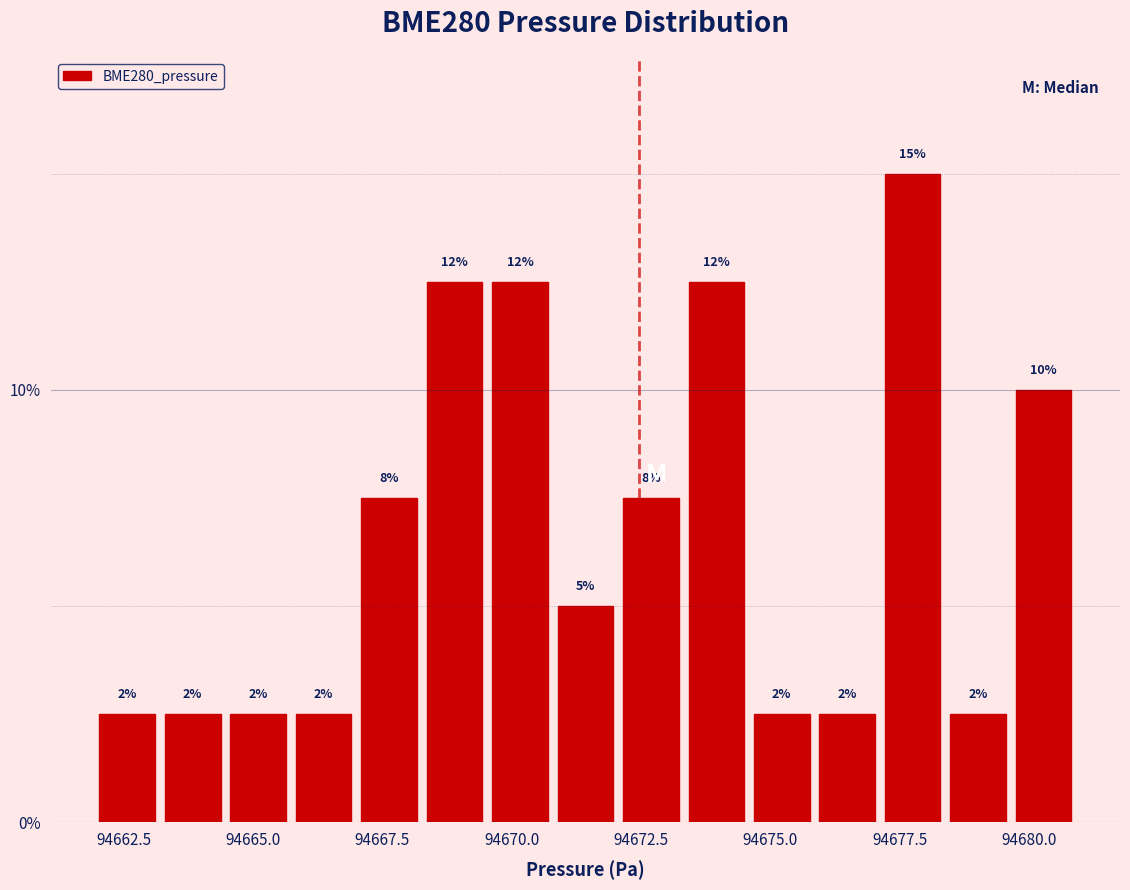

Read against the x-axis, roughly where is the centre of the tallest bar?

94677.5